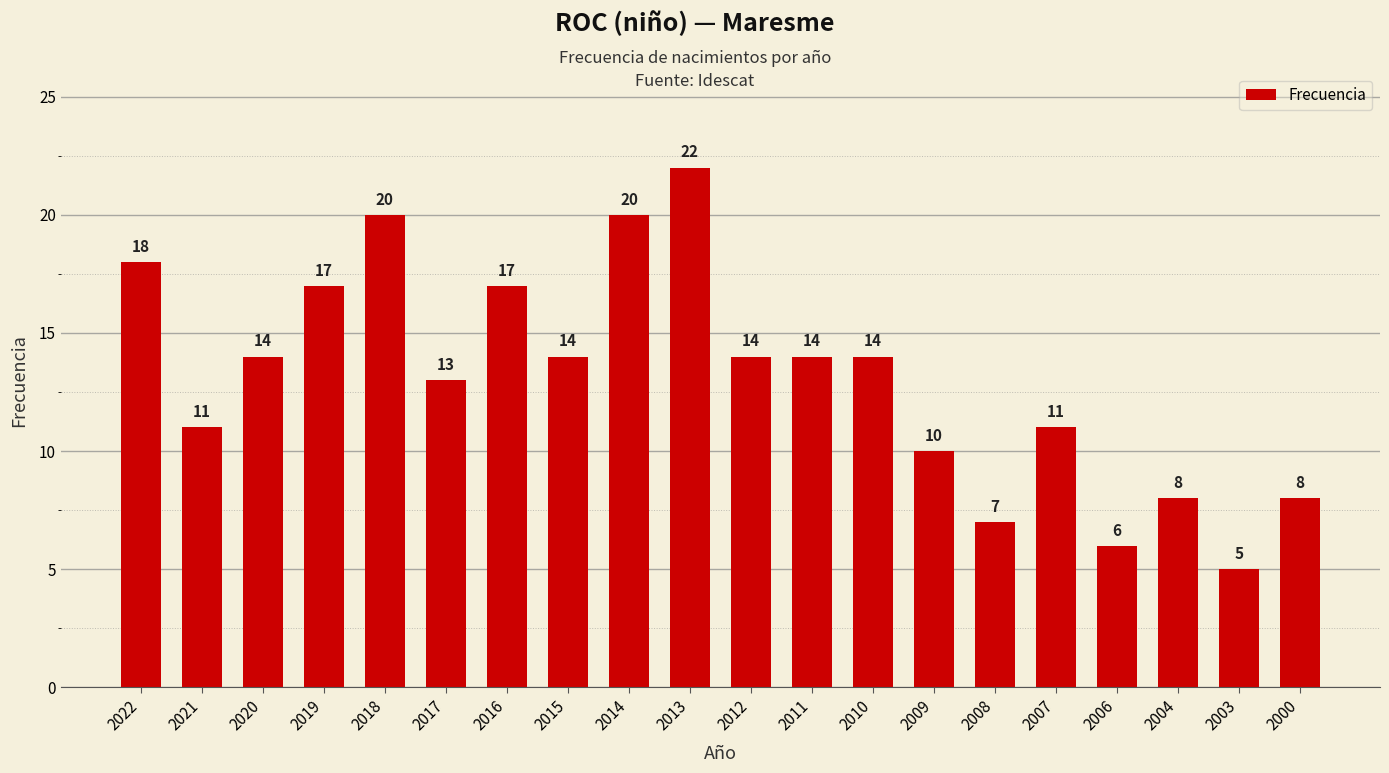

The chart shows a value of 4 at 2016. True or false?

False